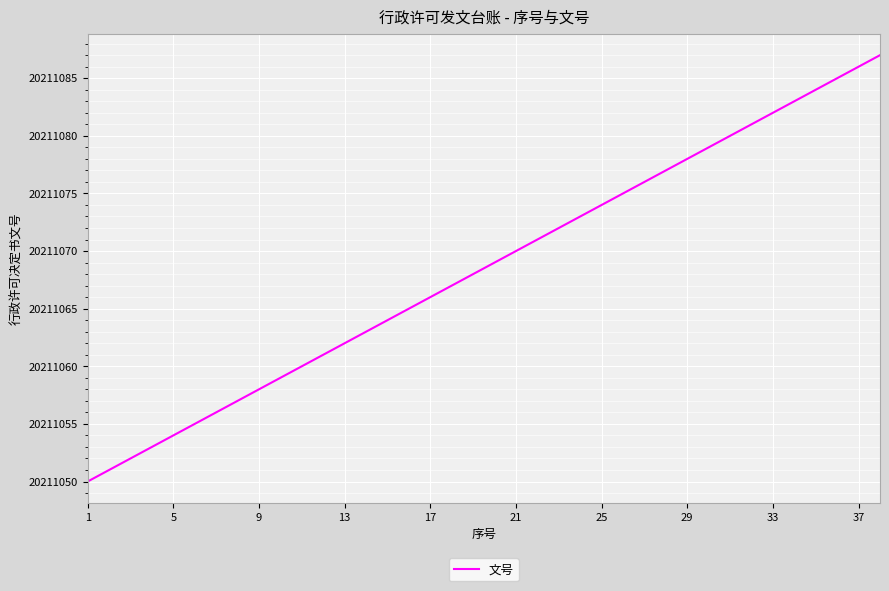

What is the greatest value displayed?

20211087